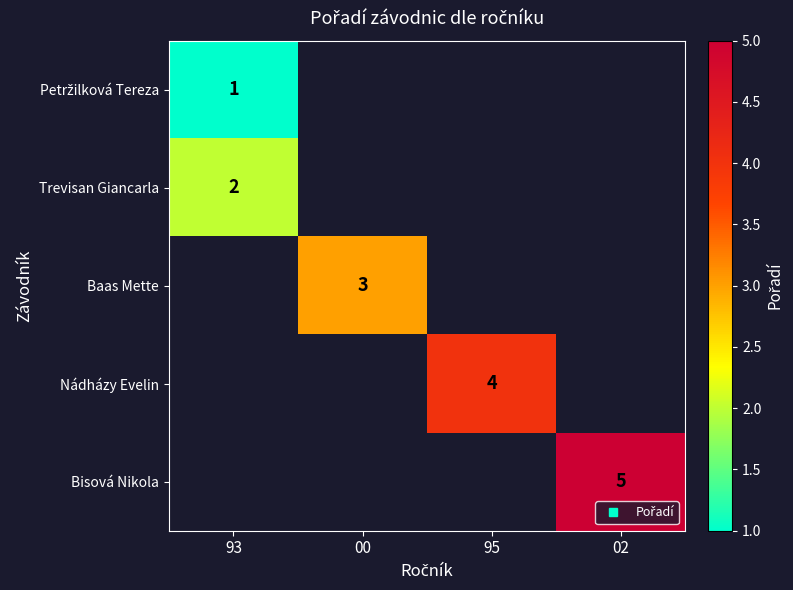

Is it true that Trevisan Giancarla equals 3.6 at 93?

False